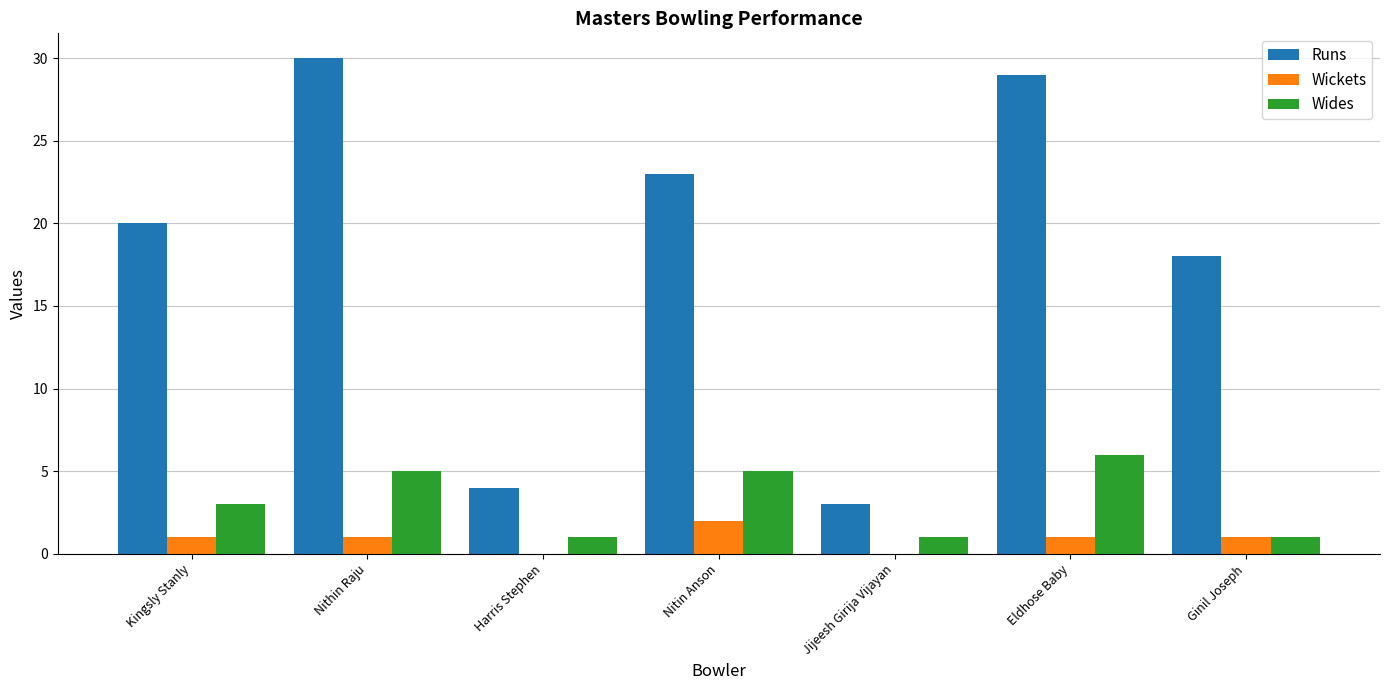

The value of Runs at Kingsly Stanly is 32. True or false?

False